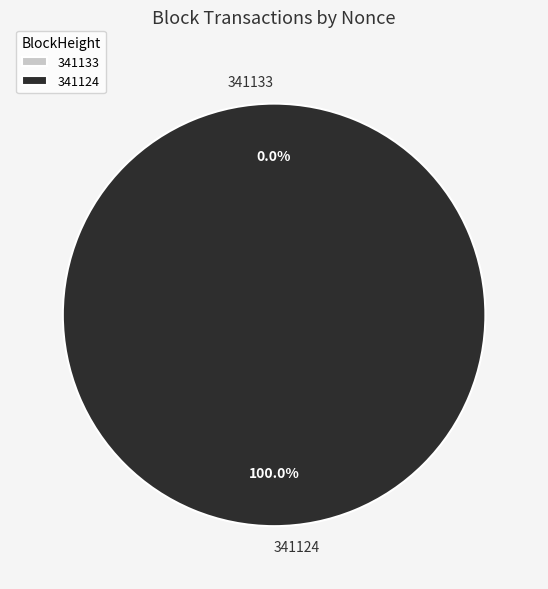

Rank the categories by value from highest to lowest.

341124, 341133